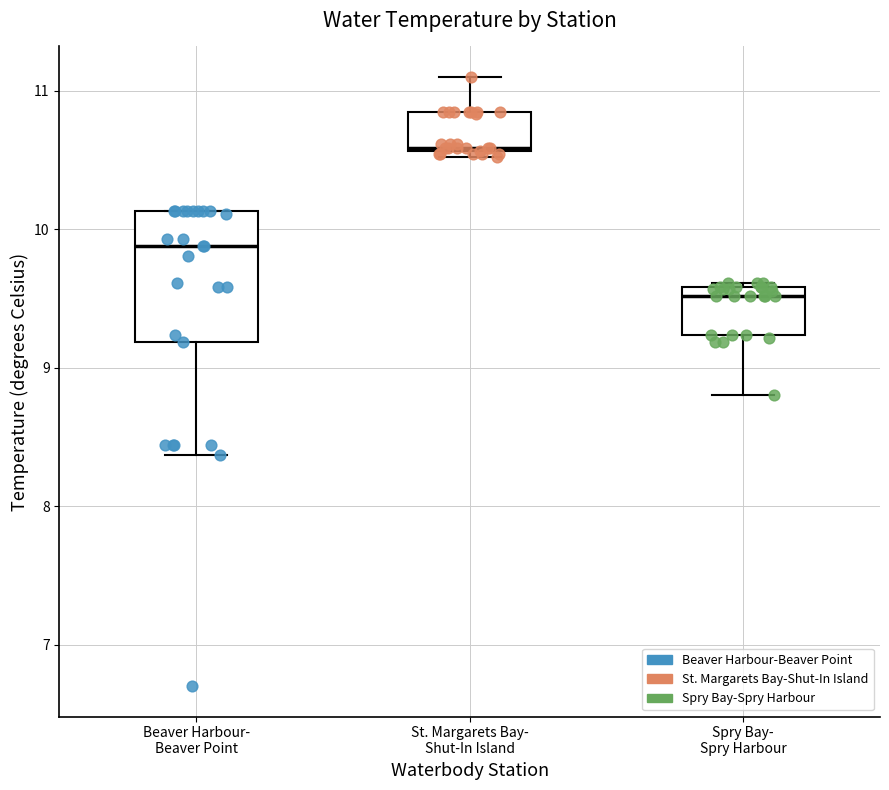

Which box's median line is the lowest?

Spry Bay- Spry Harbour